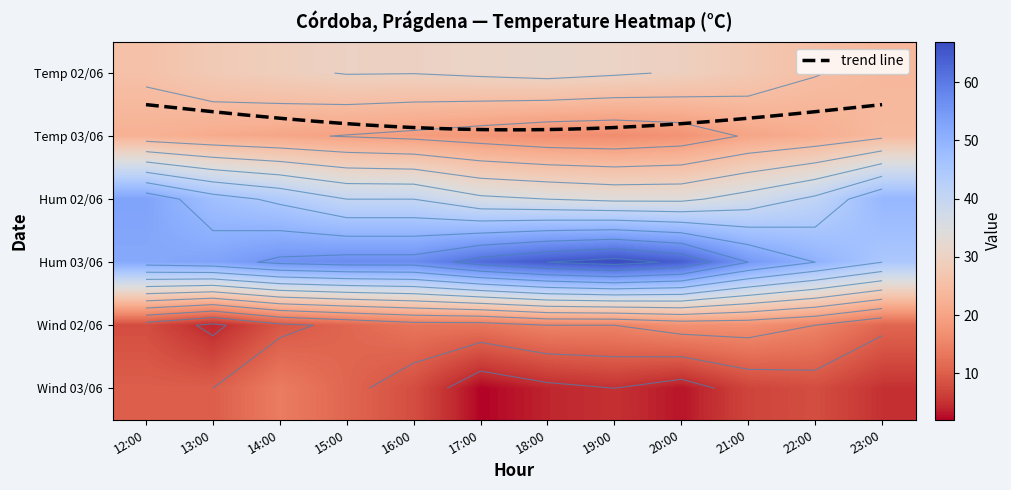

Reading left to right, extract all data points from this chart.

02/06: 25.7	28.0	29.1	30.2	30.1	30.7	31.3	30.5	29.6	27.6	25.2	23.7
03/06: 22.5	21.4	20.6	19.8	19.0	17.9	16.7	16.4	17.4	20.5	21.9	24.2